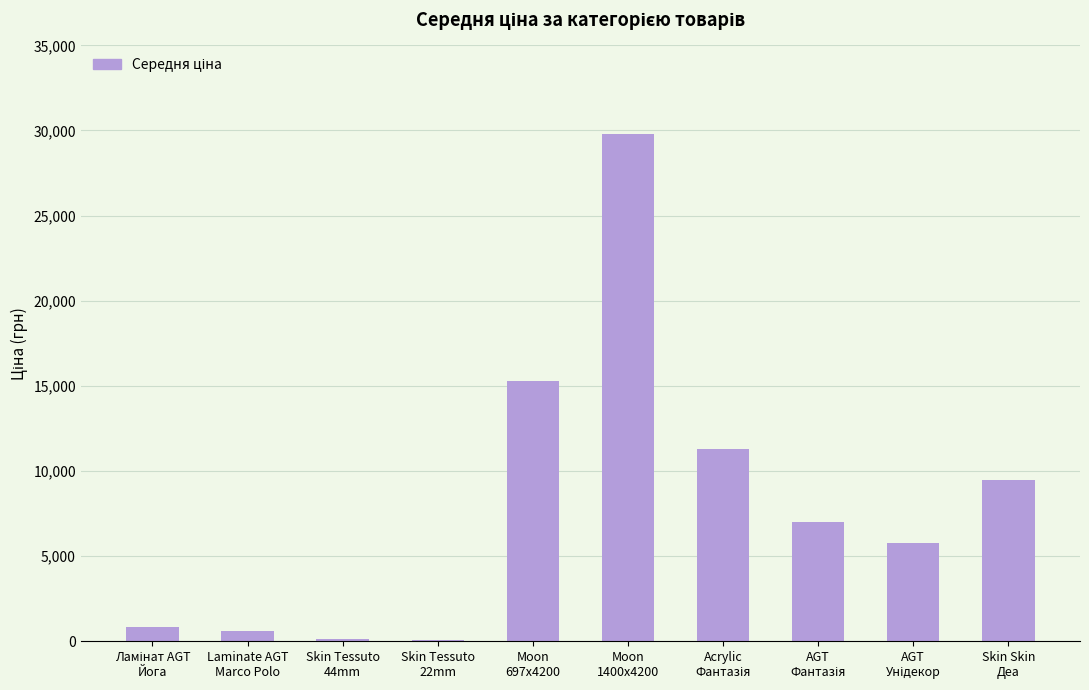

The value at Moon
697x4200 is 23658.4. True or false?

False